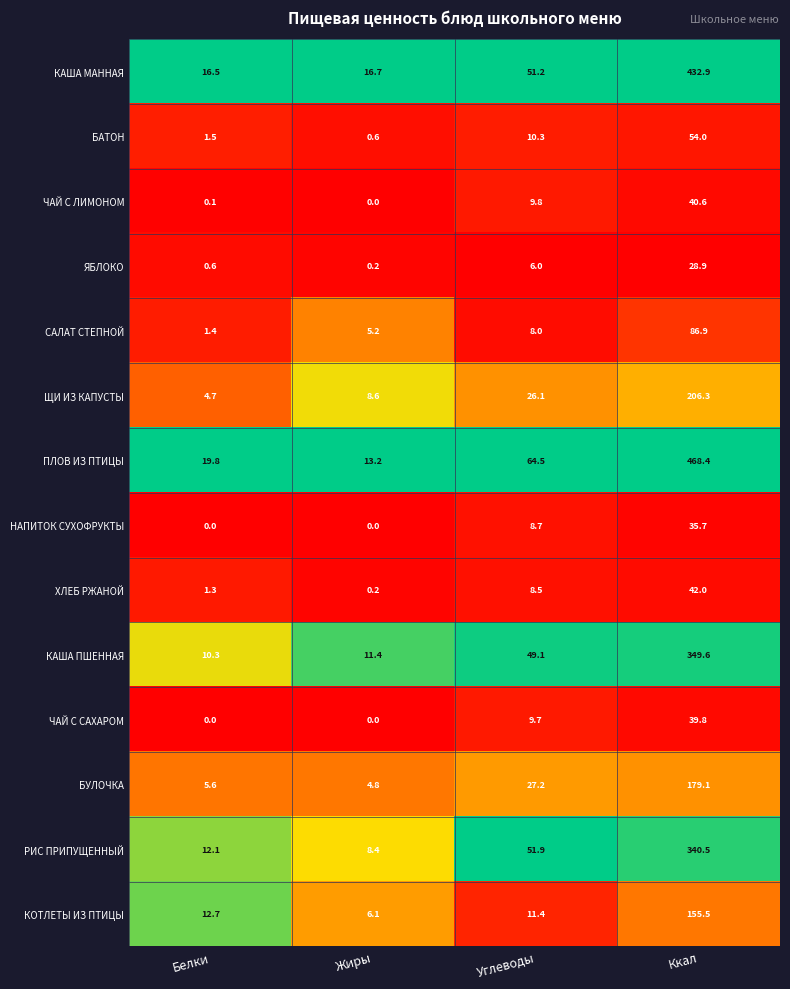

What is the sum of all РИС ПРИПУЩЕННЫЙ values?

412.9